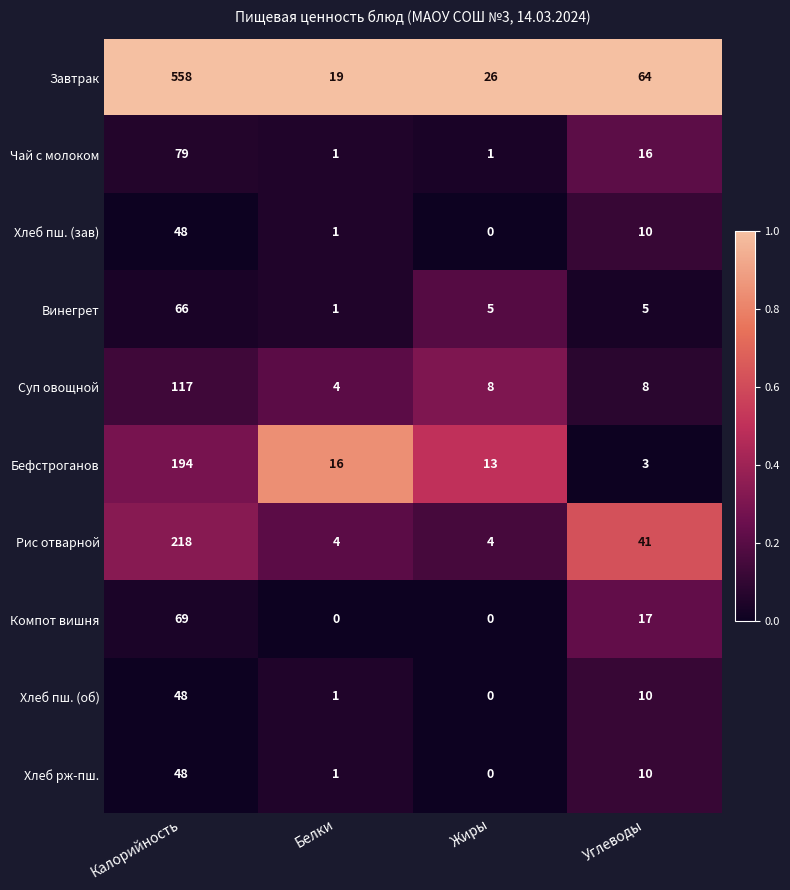

Which category has the highest value in the Суп овощной series?

Калорийность